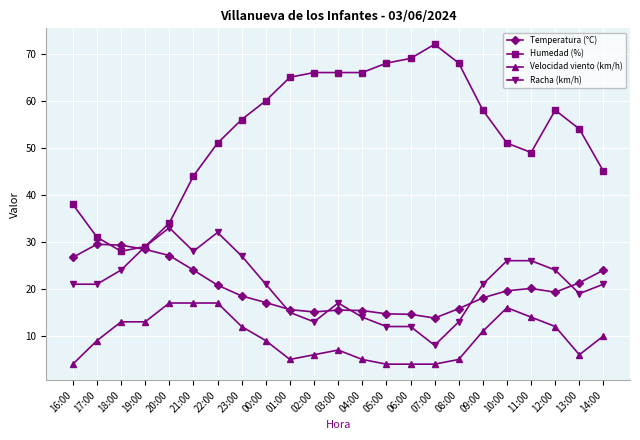

What is the value of the Racha (km/h) point at the 13th from the left?

14.0